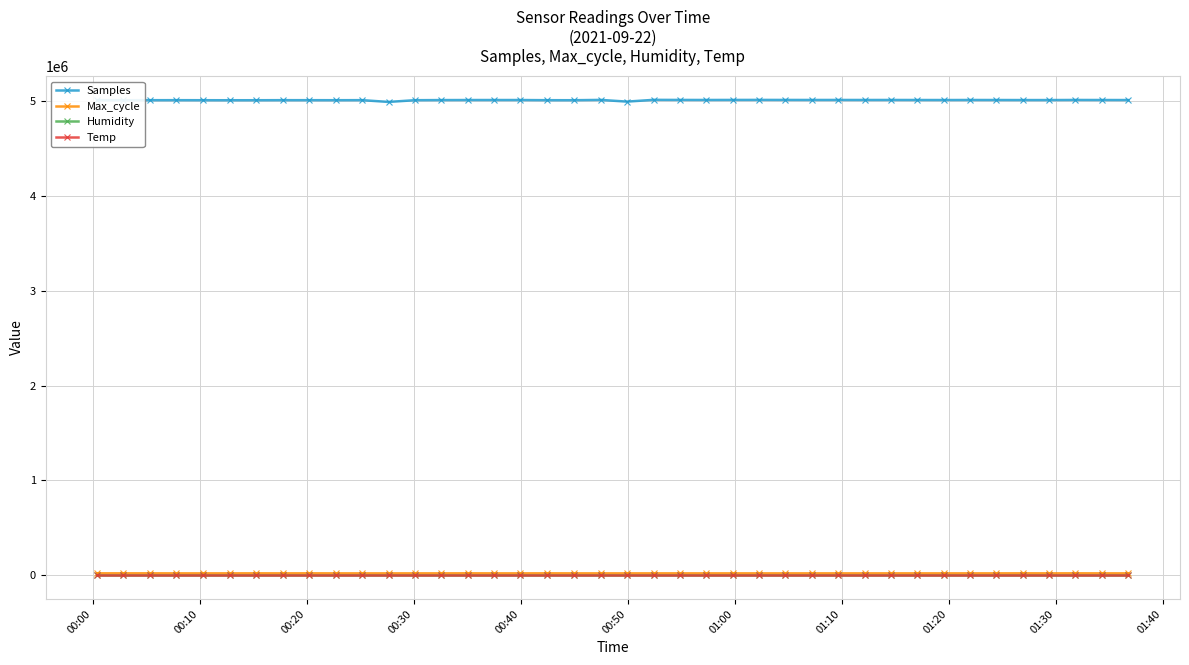

True or false: Samples and Humidity cross at least once.

False